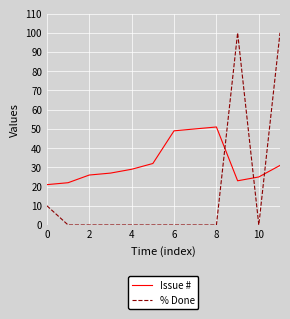

What is the greatest value displayed?

100